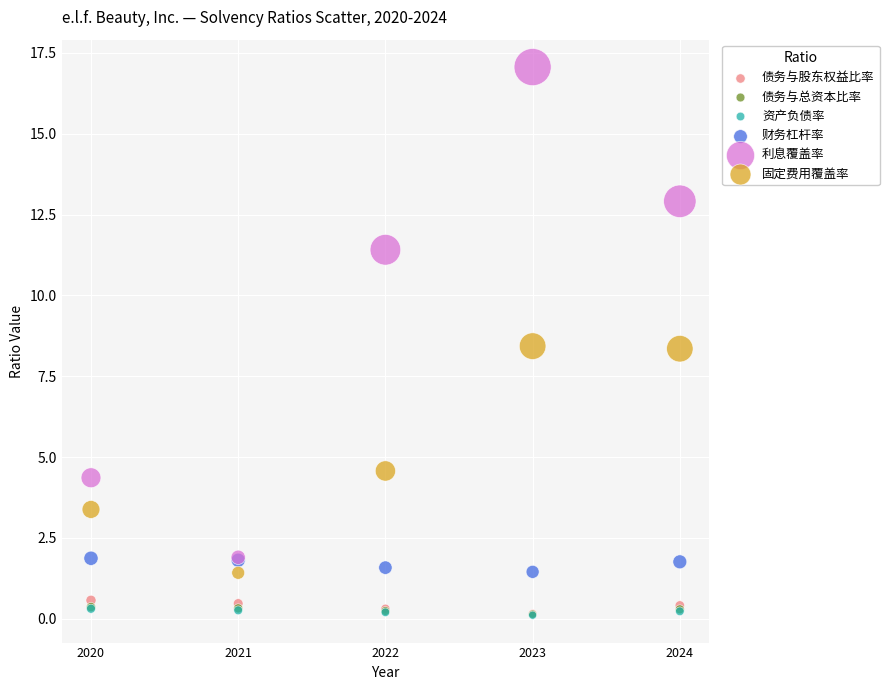

Which series contains the highest Y value?

利息覆盖率